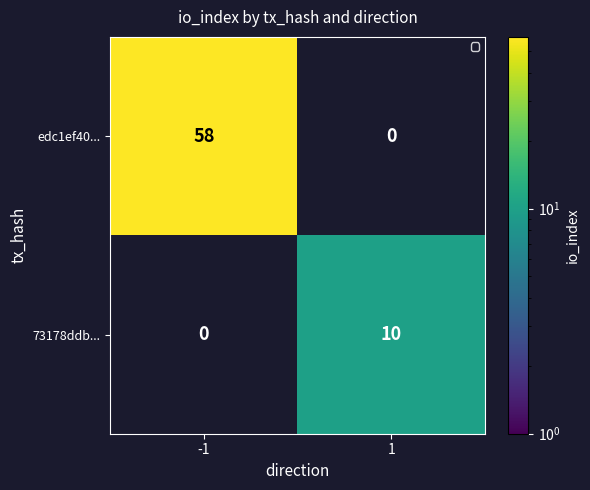

The value of edc1ef40... at 1 is 0. True or false?

True